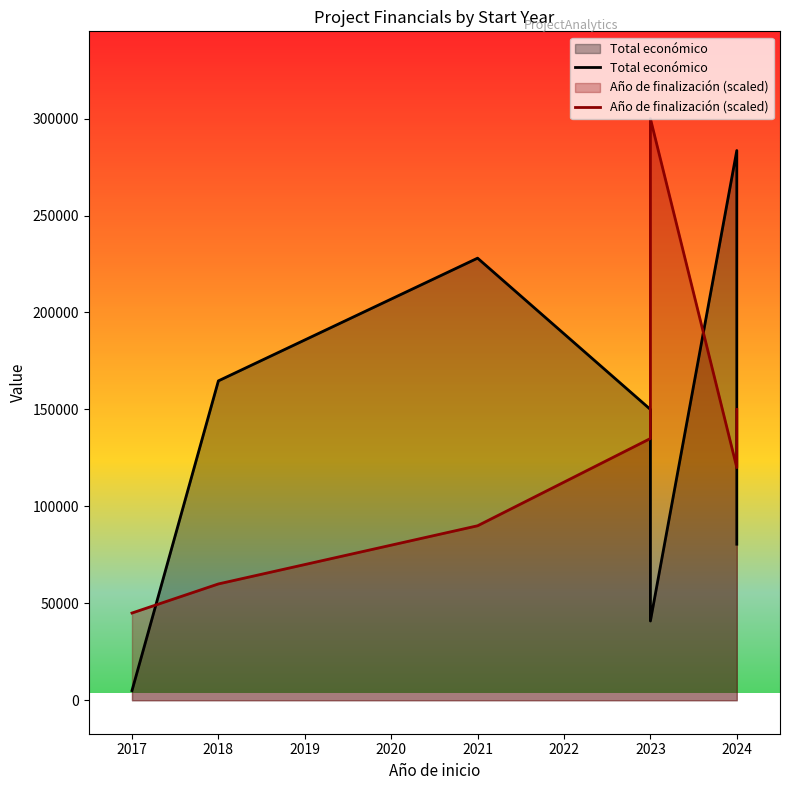

Which series has the widest spread of values?

Total económico